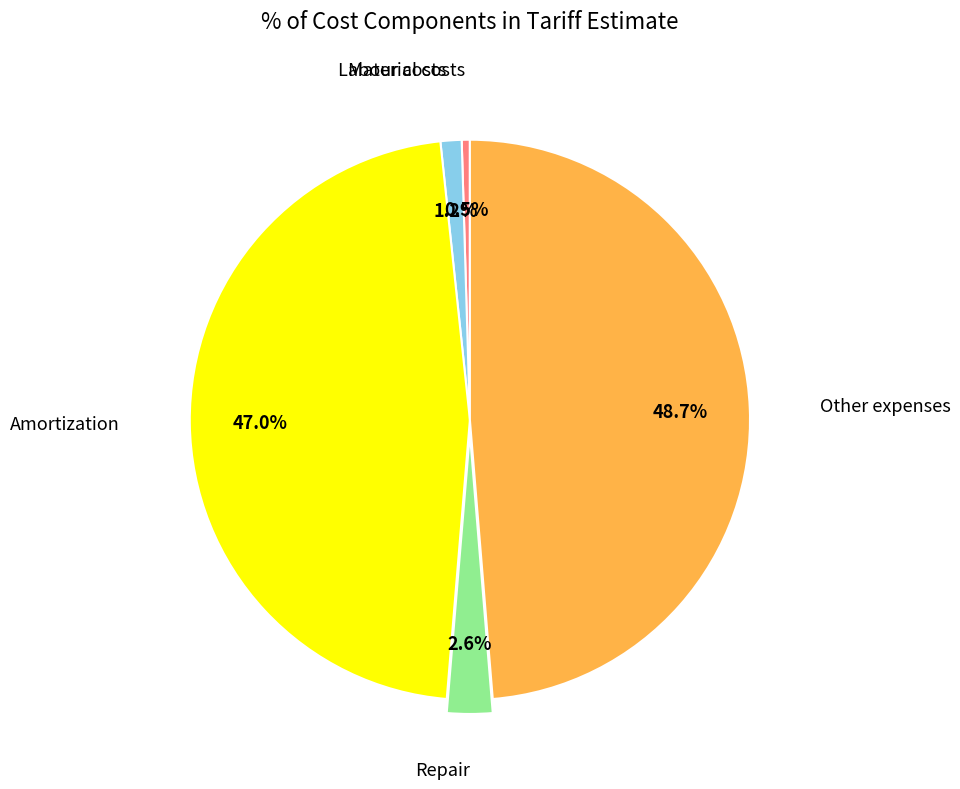

Which has a higher value, Labour costs or Other expenses?

Other expenses